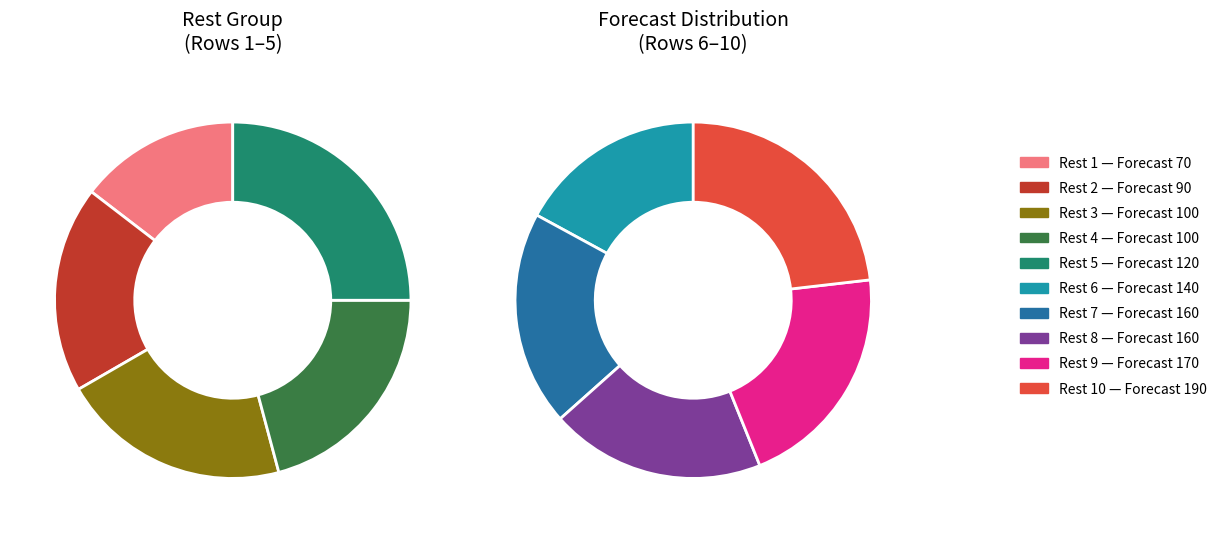

What percentage is the 8 slice, to the nearest percent?

12%